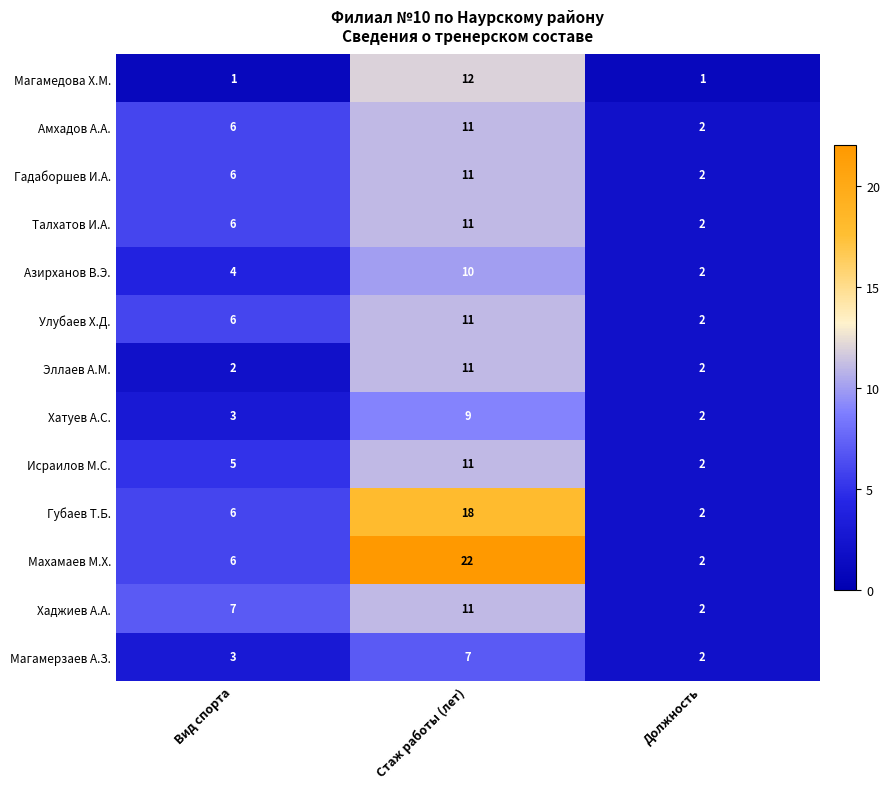

Which category has the highest value in the Губаев Т.Б. series?

Стаж работы (лет)